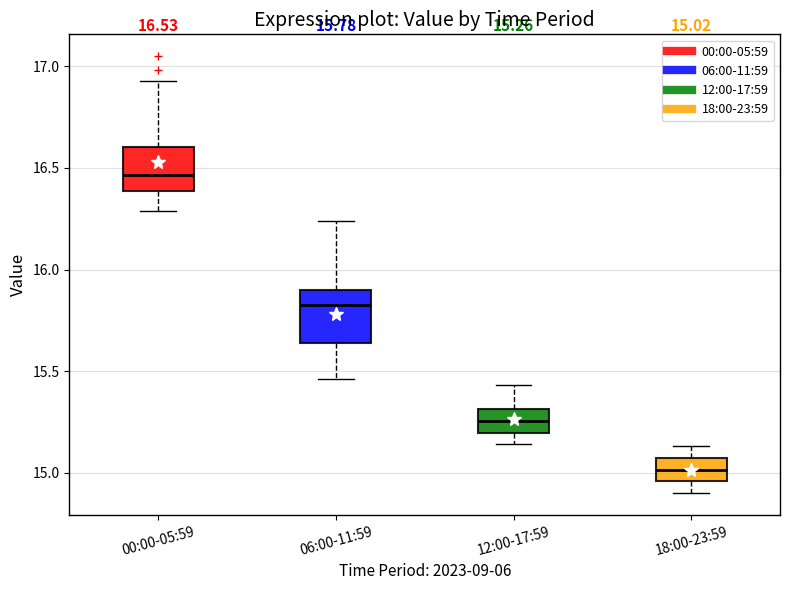

Which box has the lowest median line?

18:00-23:59